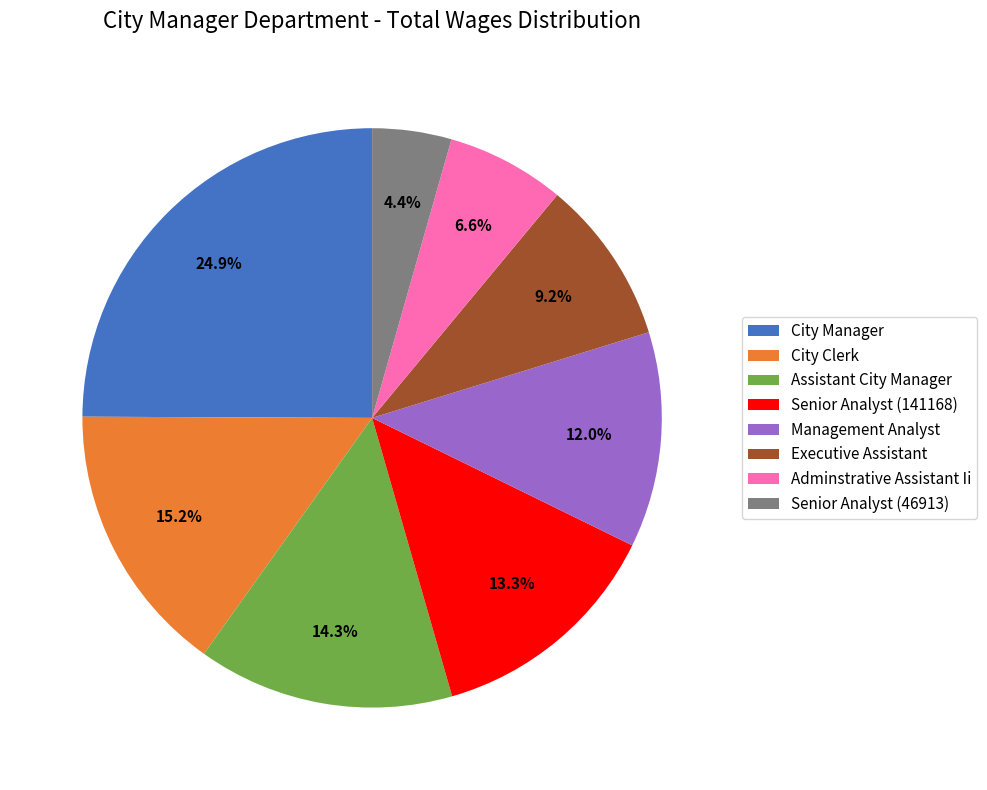

What percentage is NOT represented by Senior Analyst (46913)?

95.6%